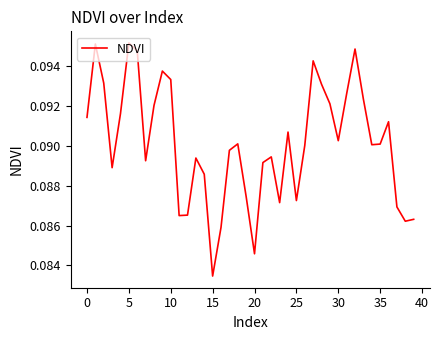

Count the values in the range 0 to 1.

40